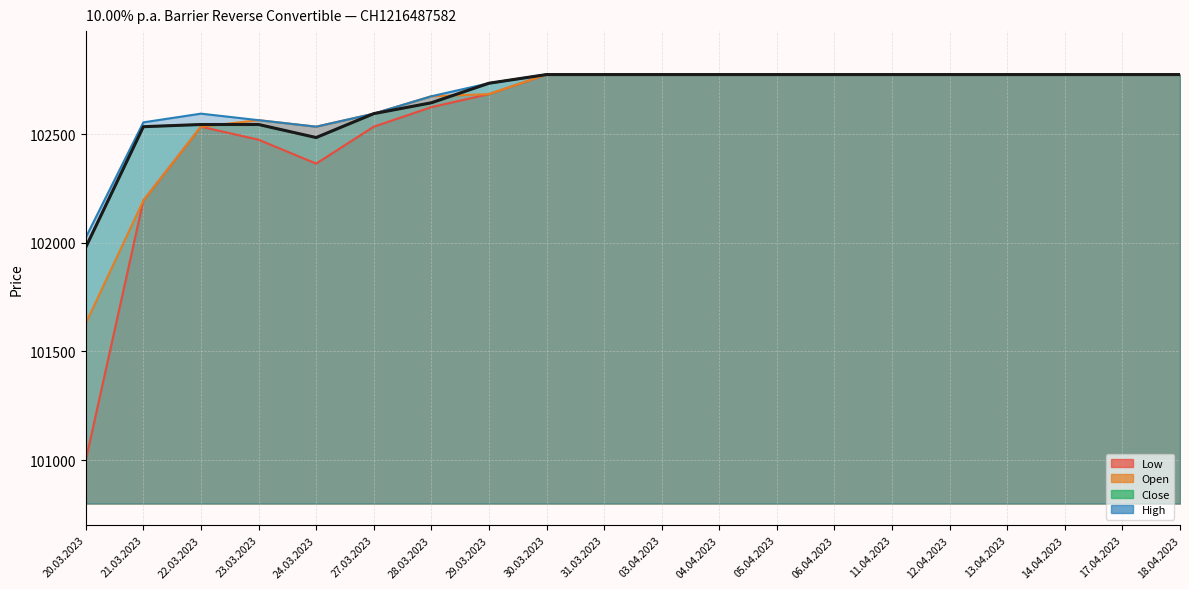

At which label is Low closest to 101887?

21.03.2023